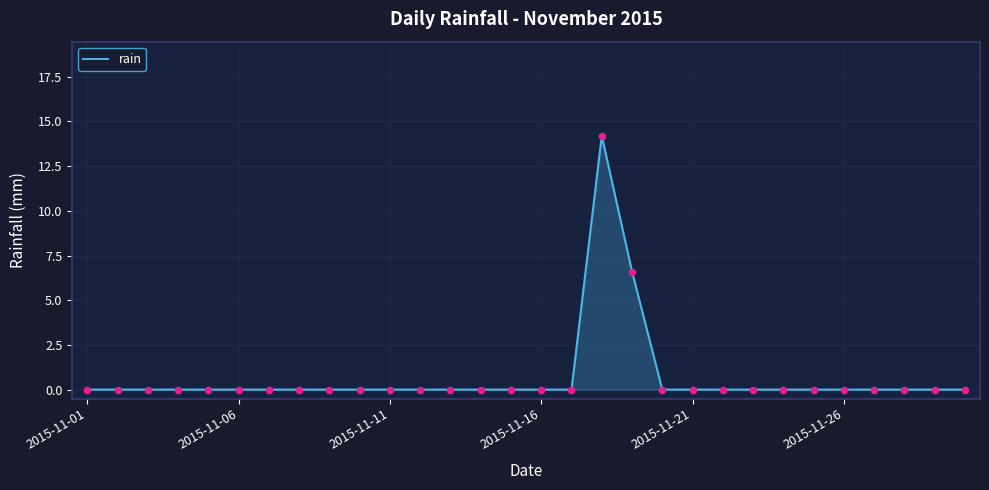

What is the difference between the maximum and minimum values?

14.2